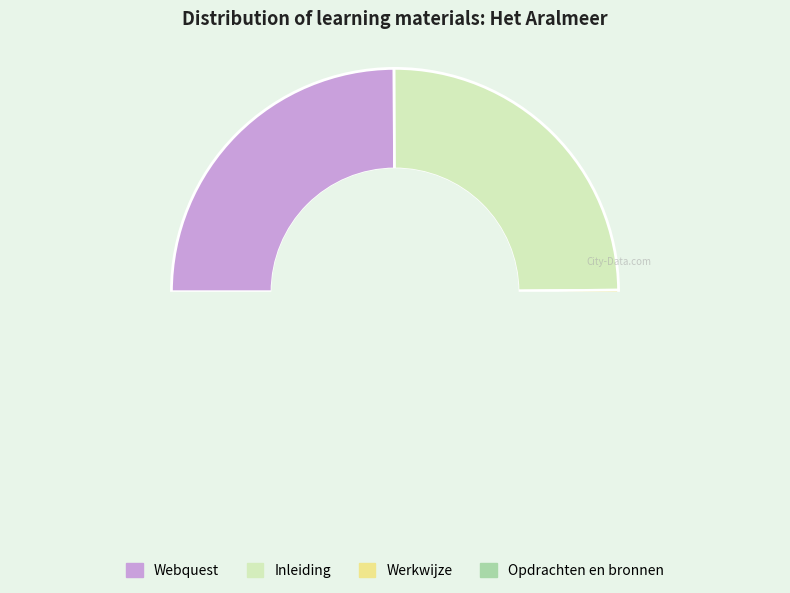

Between Webquest and Inleiding, which is larger?

Inleiding